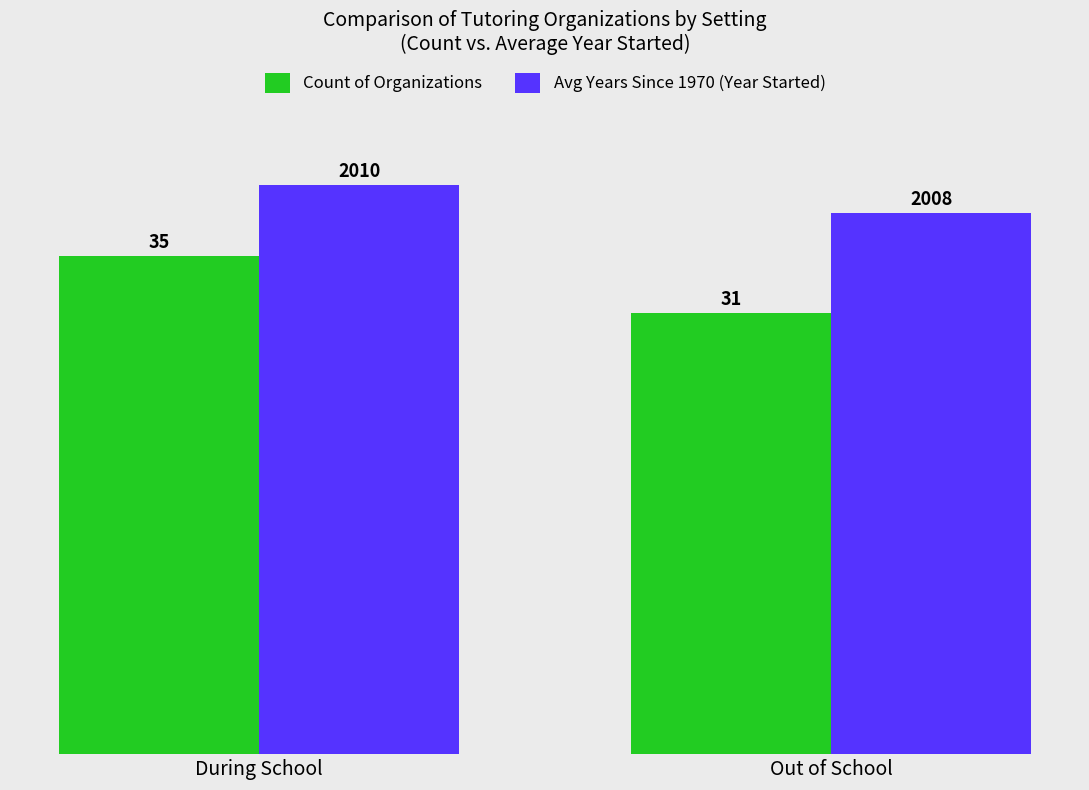

What is the difference between the Avg Years Since 1970 (Year Started) values at Out of School and During School?

2